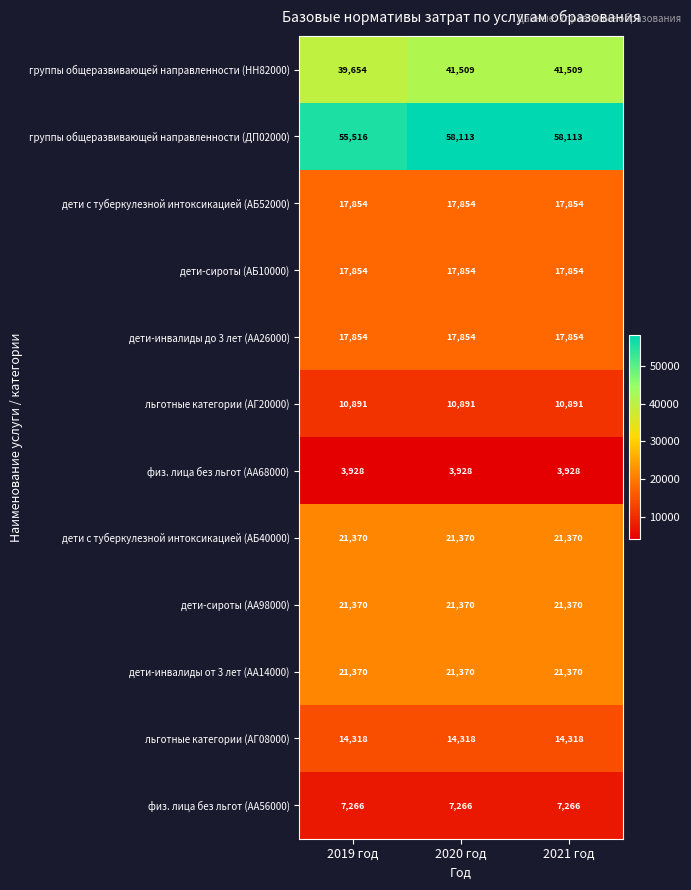

What is the sum of the дети с туберкулезной интоксикацией (АБ40000) values at 2020 год and 2019 год?

42740